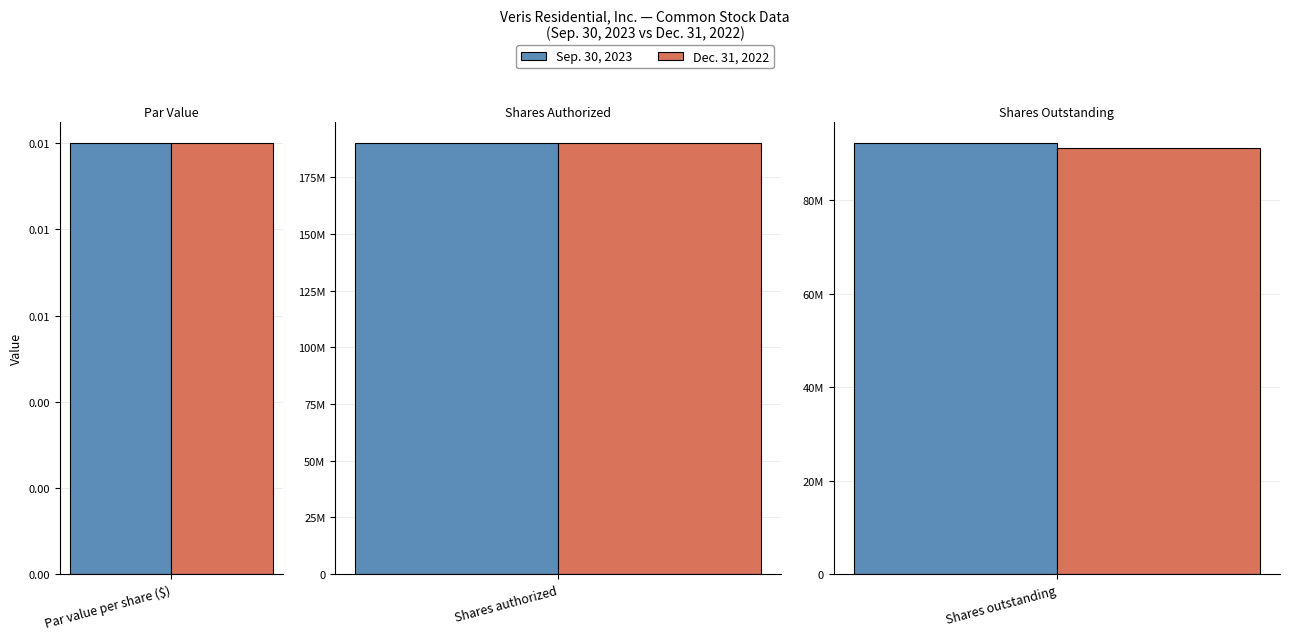

The value of Dec. 31, 2022 at Shares authorized is 79075191.4. True or false?

False